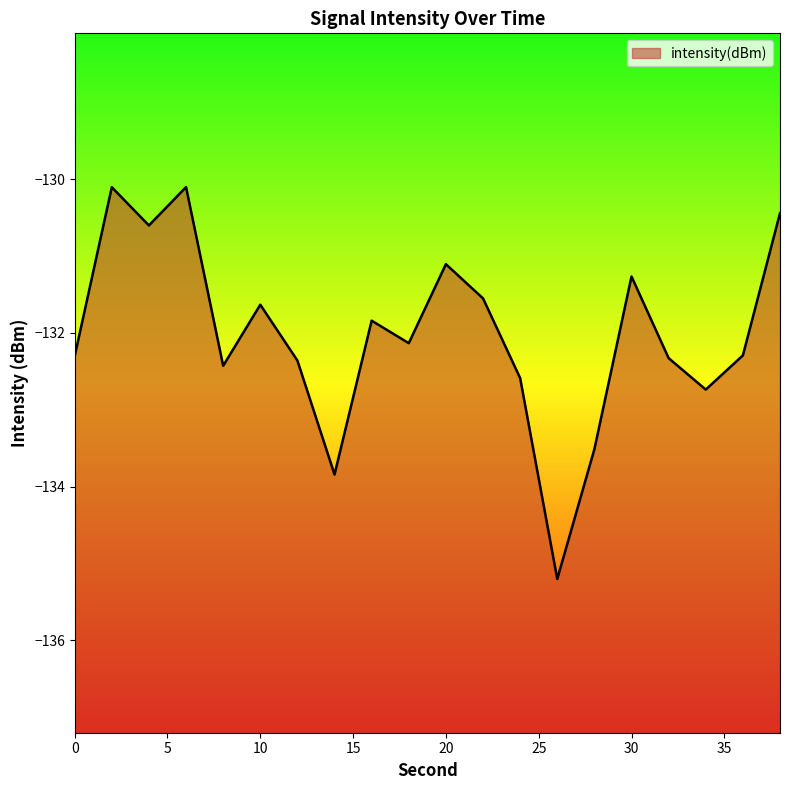

How many points are higher than both their immediate neighbors (excluding endpoints)?

6